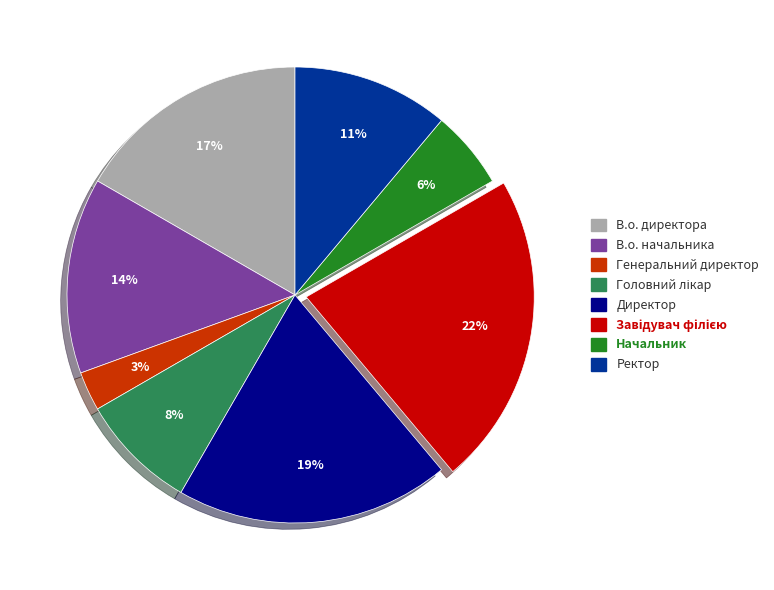

To the nearest percent, what is the difference between the Ректор and В.о. директора slice percentages?

6%